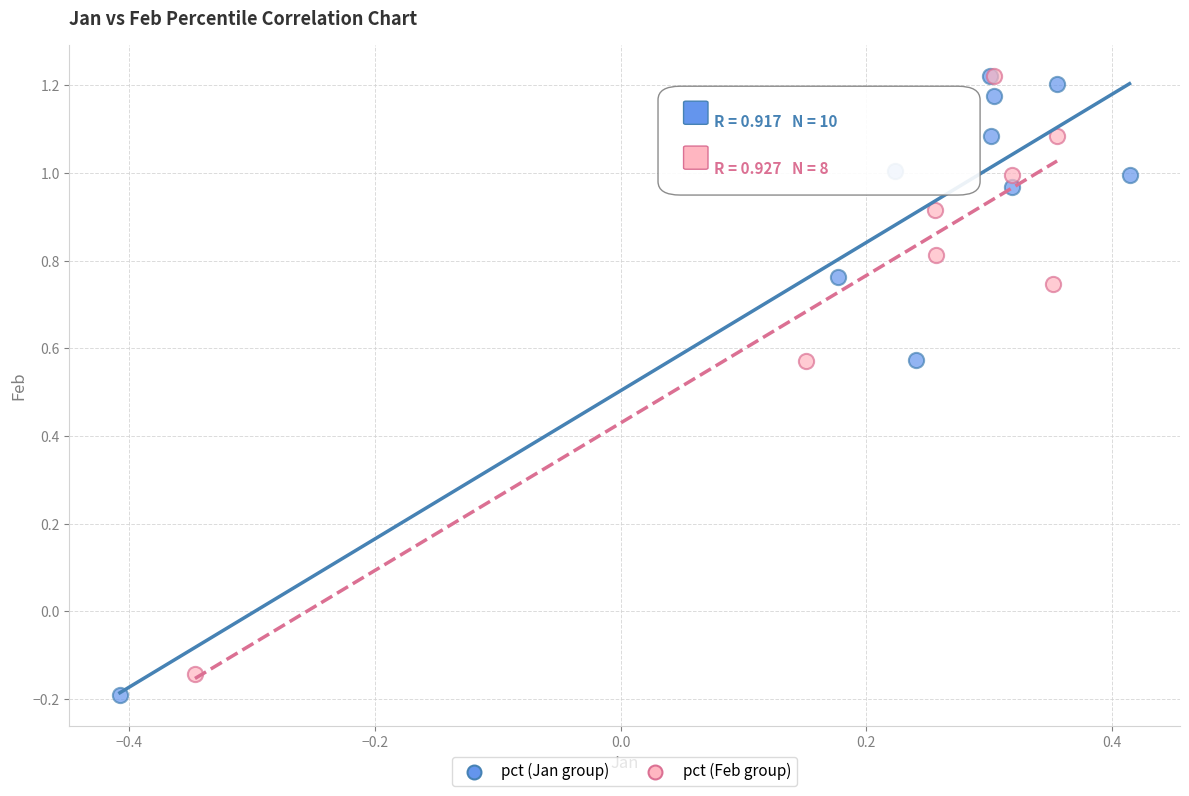

Which series has the largest Y range (max minus min)?

pct (Jan group)